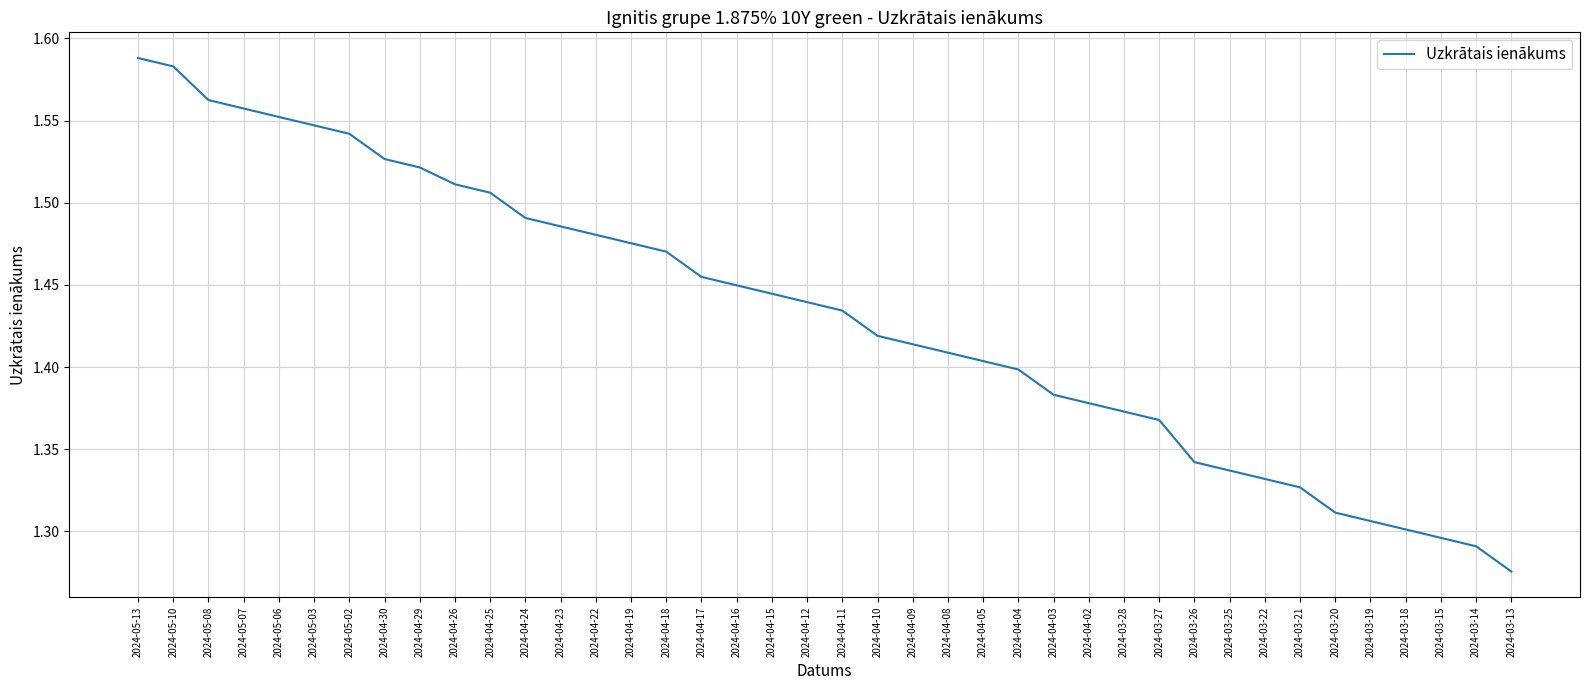

Approximately how many times larger is the value at 2024-03-20 compared to 2024-03-27?

1.0